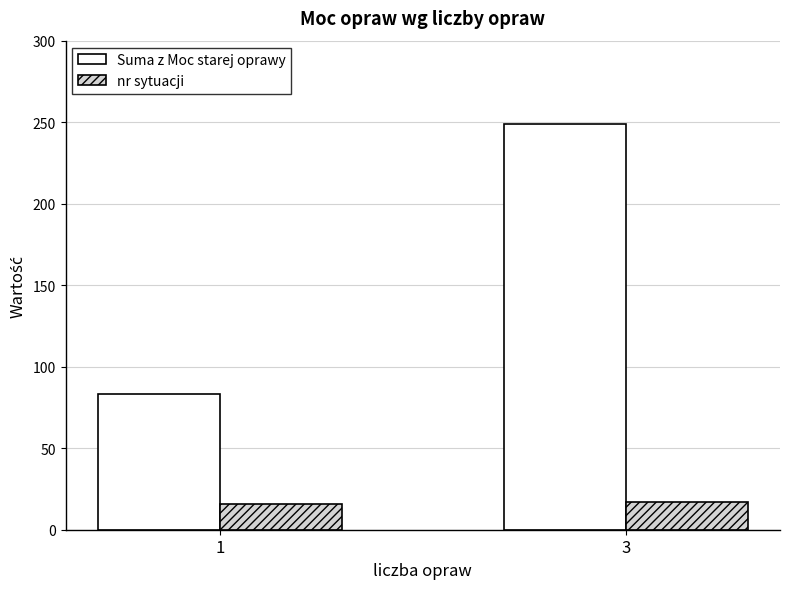

Which series changed the most between 1 and 3?

Suma z Moc starej oprawy